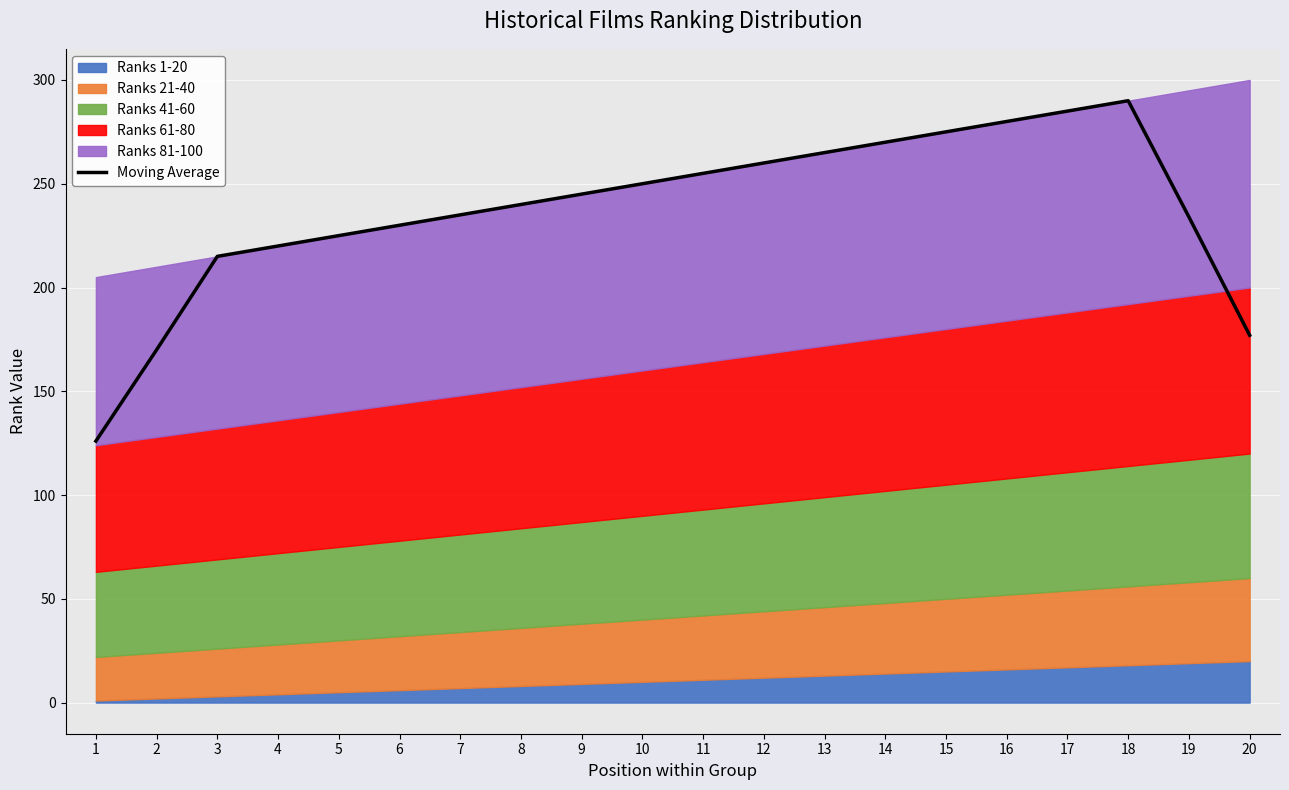

Does the chart contain stacked bars?

No